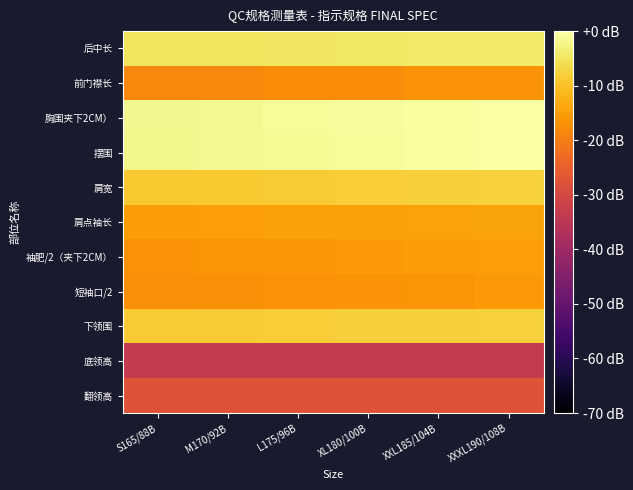

Reading right to left, list all the values displayed in this chart.

后中长: XXXL190/108B=-4.2	XXL185/104B=-4.3	XL180/100B=-4.6	L175/96B=-4.8	M170/92B=-5.1	S165/88B=-5.2
前门襟长: XXXL190/108B=-16.5	XXL185/104B=-16.5	XL180/100B=-17.5	L175/96B=-17.5	M170/92B=-18.4	S165/88B=-18.4
胸围夹下2CM）: XXXL190/108B=0.0	XXL185/104B=-0.4	XL180/100B=-0.8	L175/96B=-1.1	M170/92B=-1.4	S165/88B=-1.8
摆围: XXXL190/108B=-0.1	XXL185/104B=-0.5	XL180/100B=-0.9	L175/96B=-1.2	M170/92B=-1.6	S165/88B=-1.9
肩宽: XXXL190/108B=-7.8	XXL185/104B=-8.1	XL180/100B=-8.3	L175/96B=-8.5	M170/92B=-8.8	S165/88B=-9.0
肩点袖长: XXXL190/108B=-14.2	XXL185/104B=-14.3	XL180/100B=-14.5	L175/96B=-14.7	M170/92B=-14.9	S165/88B=-15.1
袖肥/2（夹下2CM）: XXXL190/108B=-14.8	XXL185/104B=-15.3	XL180/100B=-15.7	L175/96B=-16.0	M170/92B=-16.4	S165/88B=-16.8
短袖口/2: XXXL190/108B=-15.7	XXL185/104B=-16.1	XL180/100B=-16.4	L175/96B=-16.7	M170/92B=-17.0	S165/88B=-17.3
下领围: XXXL190/108B=-7.7	XXL185/104B=-8.0	XL180/100B=-8.1	L175/96B=-8.3	M170/92B=-8.5	S165/88B=-8.7
底领高: XXXL190/108B=-33.6	XXL185/104B=-33.6	XL180/100B=-33.6	L175/96B=-33.6	M170/92B=-33.6	S165/88B=-33.6
翻领高: XXXL190/108B=-27.6	XXL185/104B=-27.6	XL180/100B=-27.6	L175/96B=-27.6	M170/92B=-27.6	S165/88B=-27.6